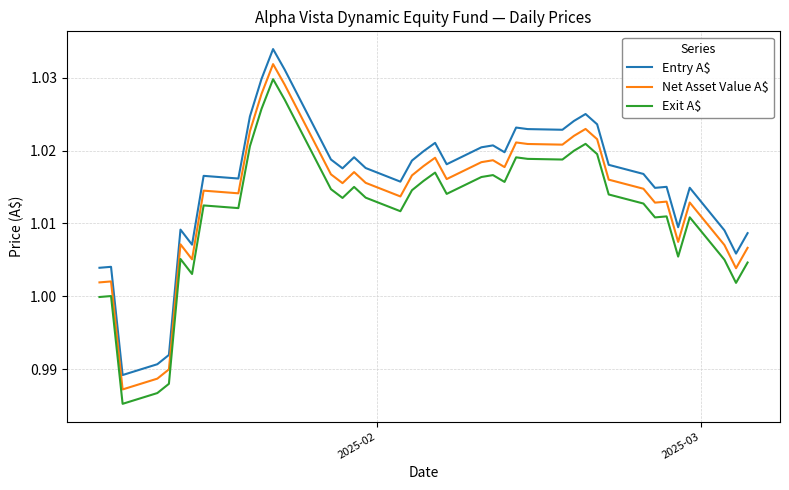

True or false: Exit A$ and Net Asset Value A$ intersect in this chart.

False